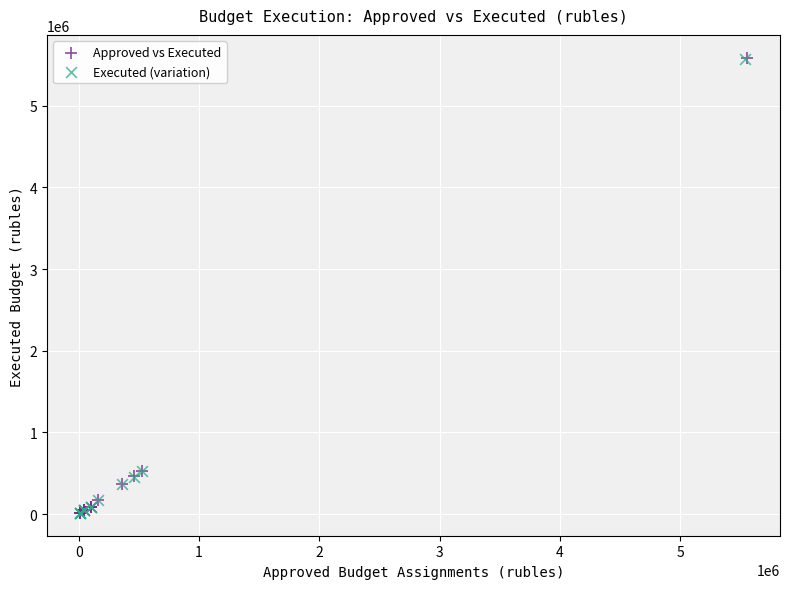

Which series has the largest Y range (max minus min)?

Approved vs Executed